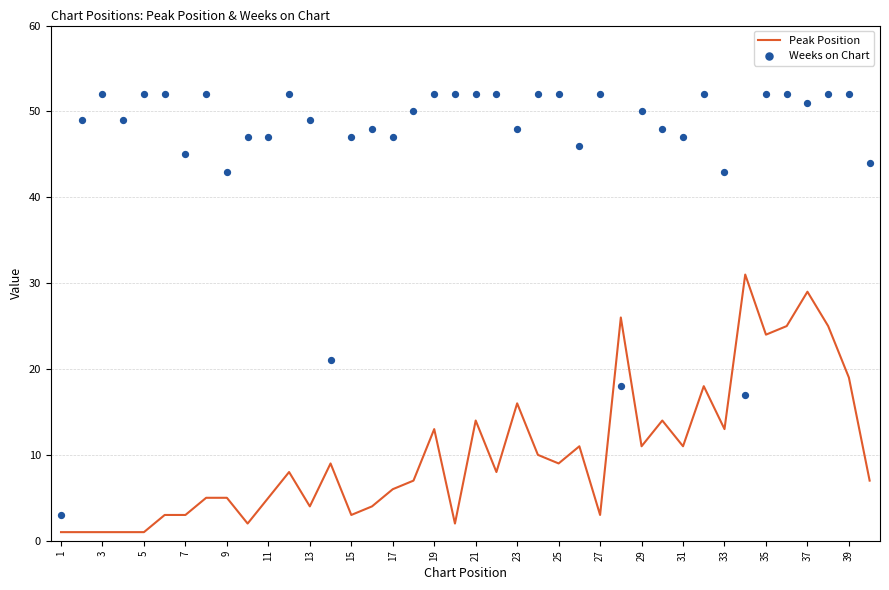

True or false: Peak Position has a value of 6 at 35.

False